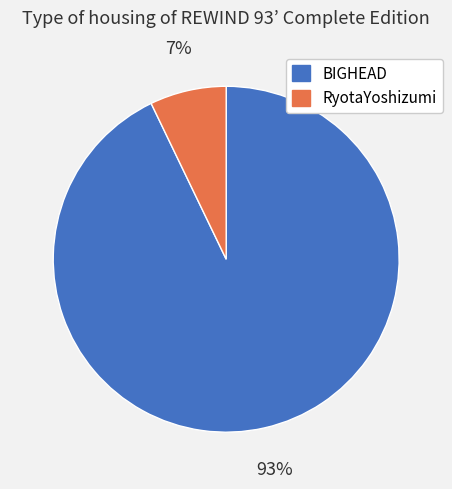

Is the sum of BIGHEAD and RyotaYoshizumi greater than half?

Yes